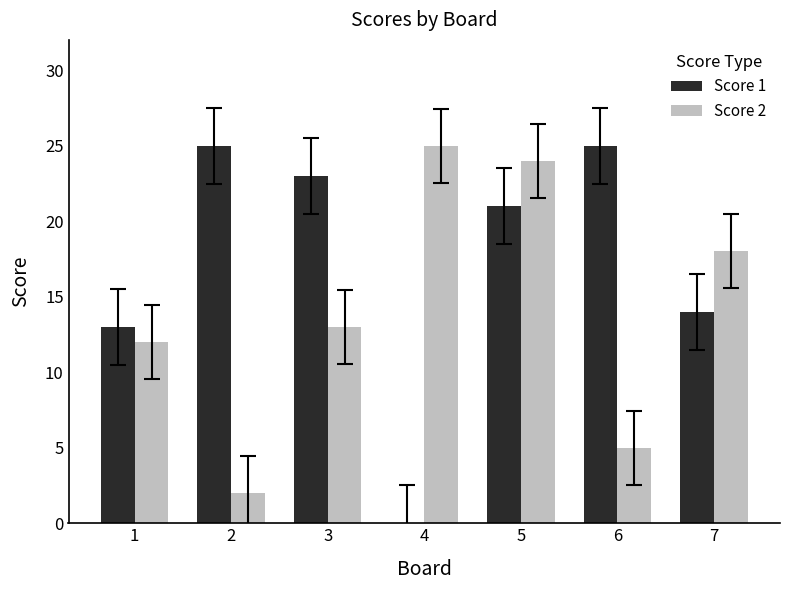

Count the number of data series in this chart.

2